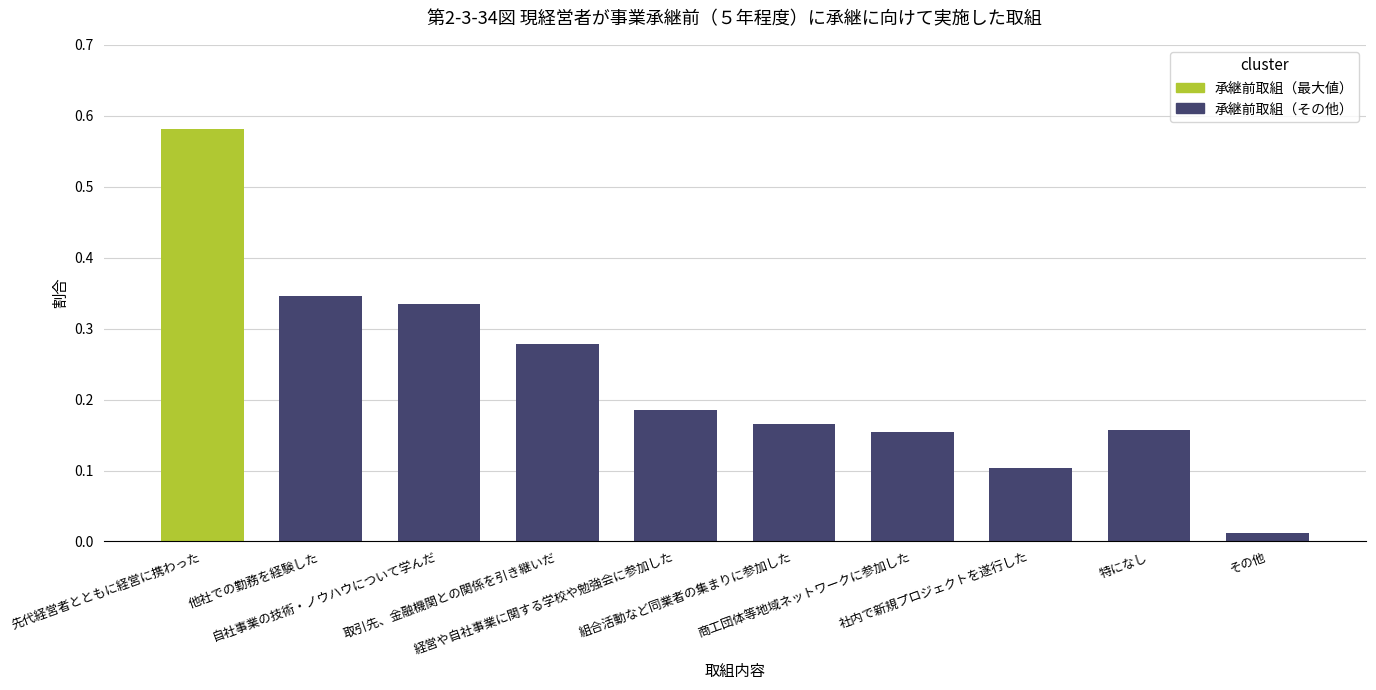

Are the bars horizontal?

No